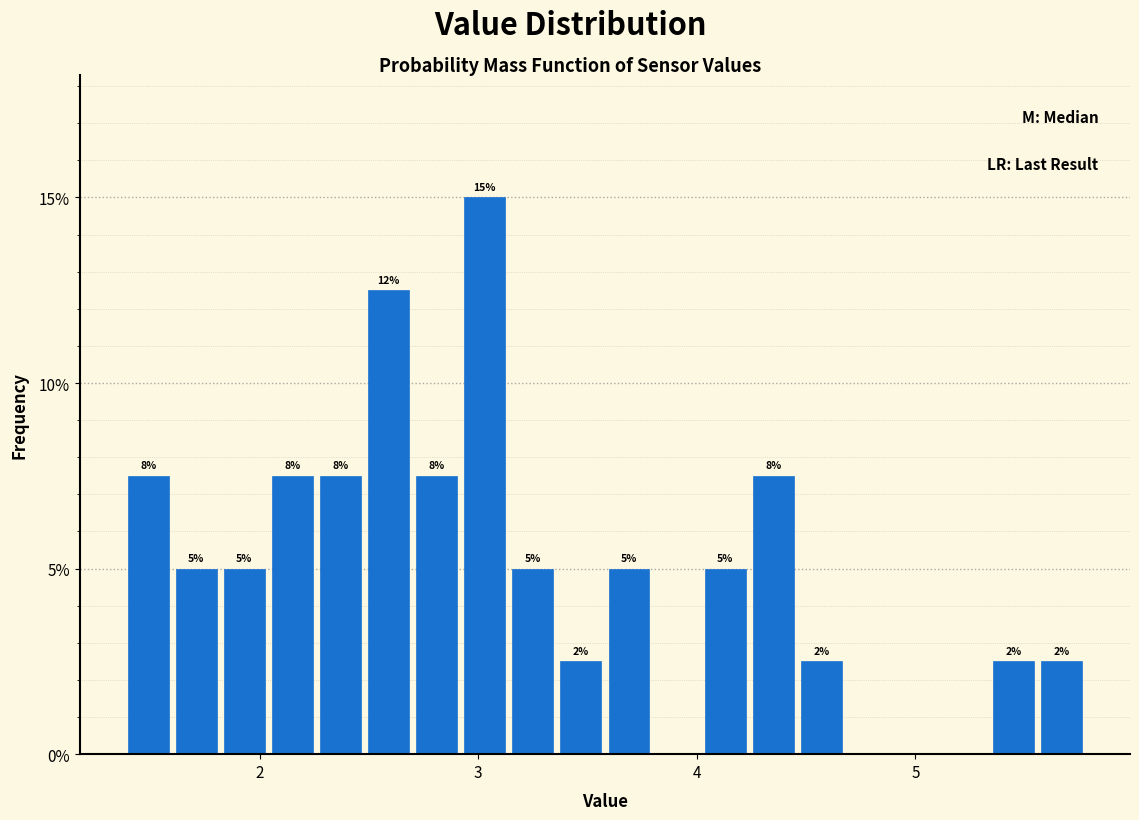

Read against the x-axis, roughly where is the centre of the tallest bar?

3.0